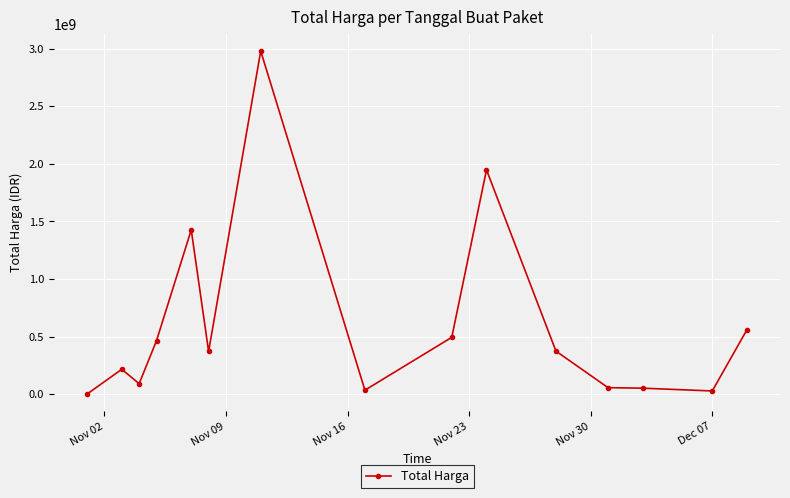

What is the sum of all values?

9089187085